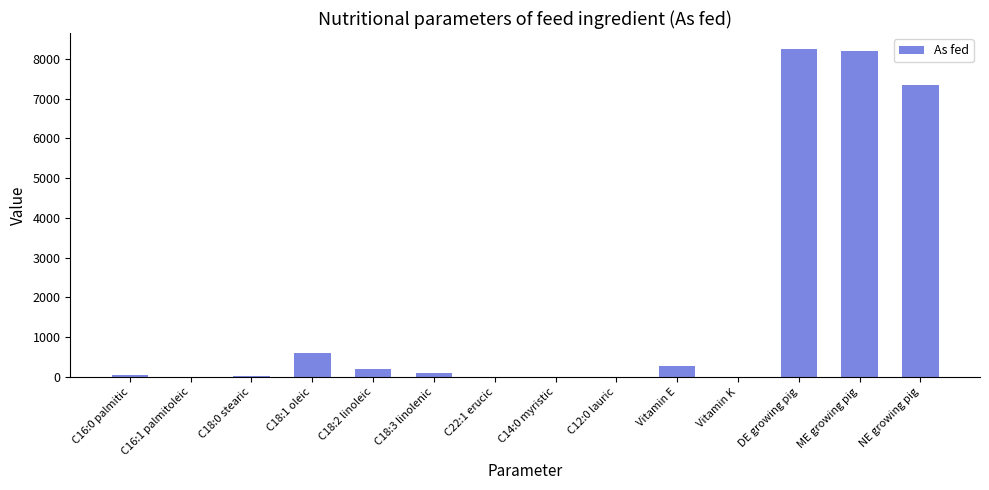

What is the greatest value displayed?

8240.0